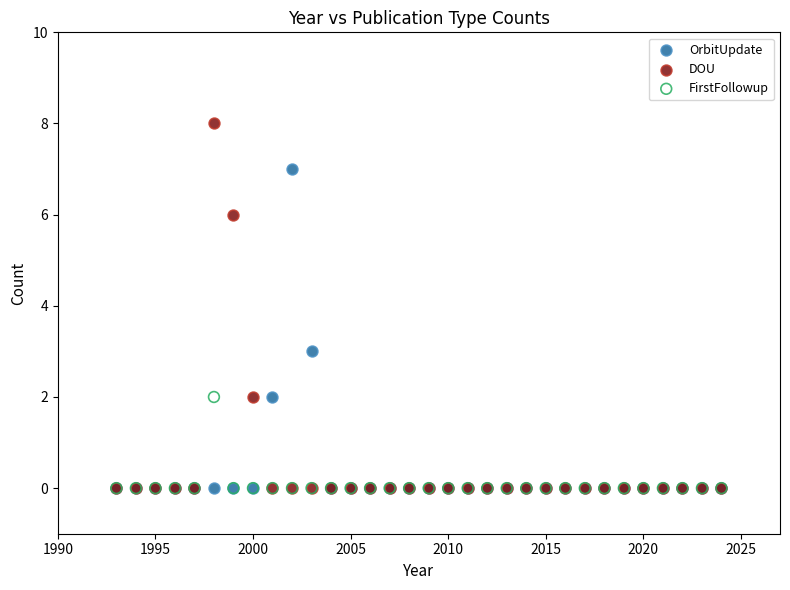

Which series has the largest Y range (max minus min)?

DOU